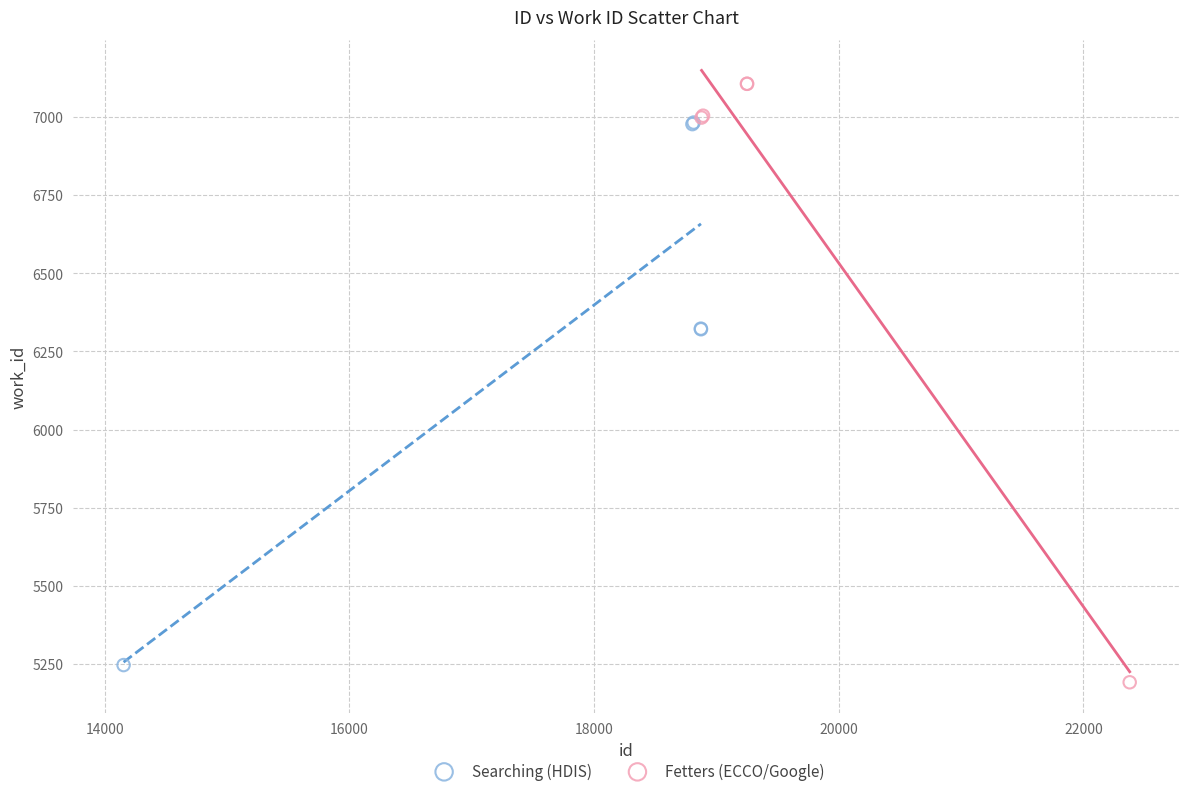

Which series reaches the maximum Y coordinate?

Fetters (ECCO/Google)